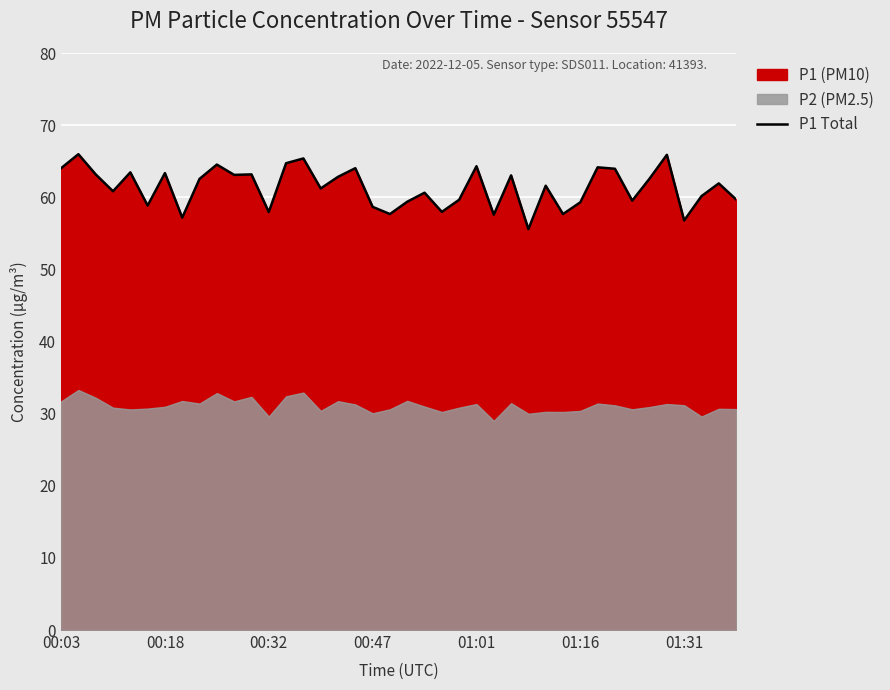

True or false: the data shows 63.1 at 10.

True